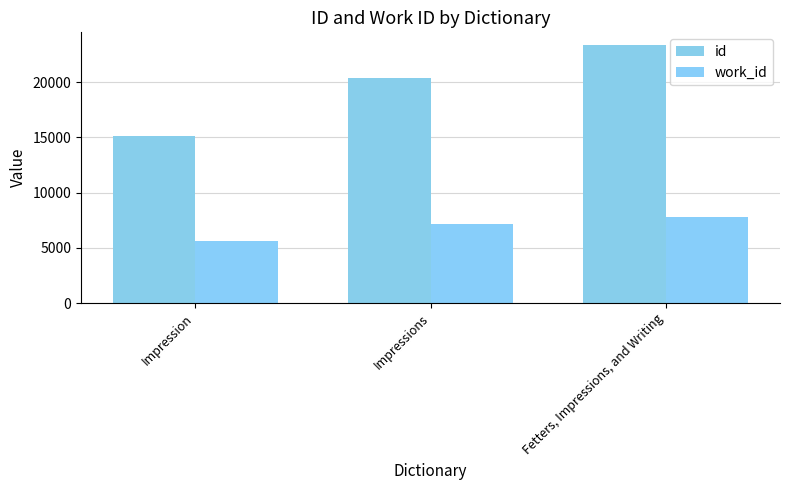

What is the difference between the maximum and minimum values in the work_id series?

2140.5